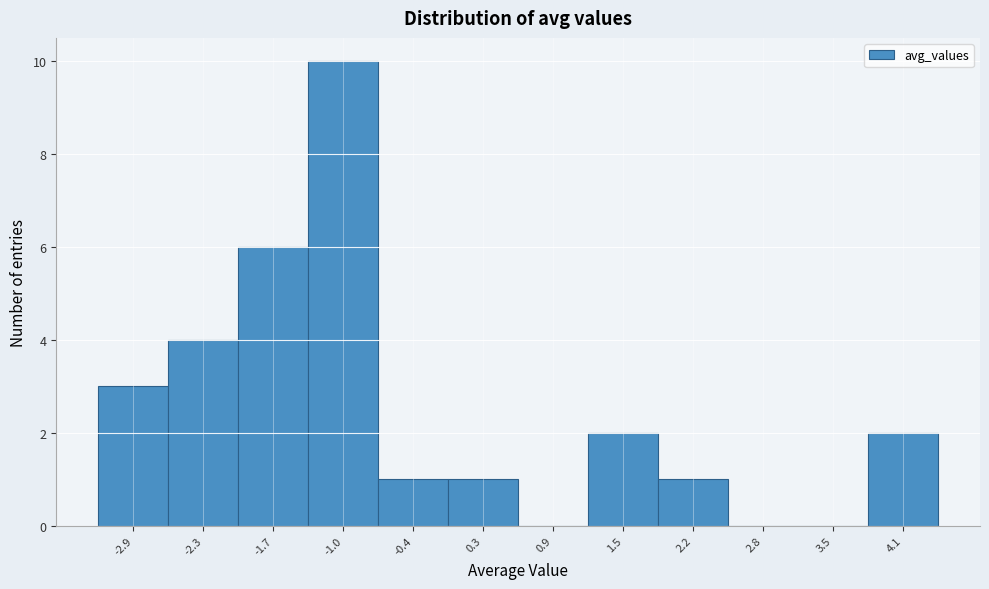

Reading left to right, transcribe all the data shown in this chart.

-2.9=3	-2.3=4	-1.7=6	-1.0=10	-0.4=1	0.3=1	0.9=0	1.5=2	2.2=1	2.8=0	3.5=0	4.1=2